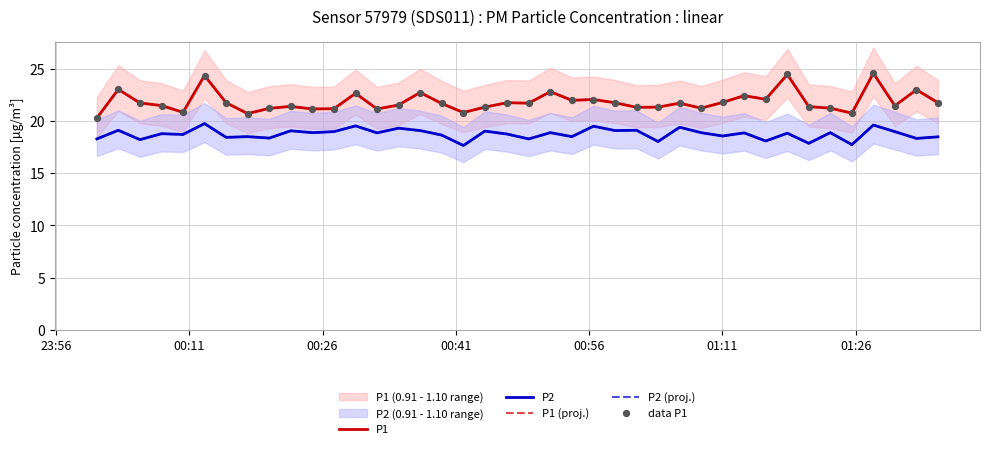

Is the value of data P1 at 14 greater than the value of P2 (proj.) at 27?

Yes